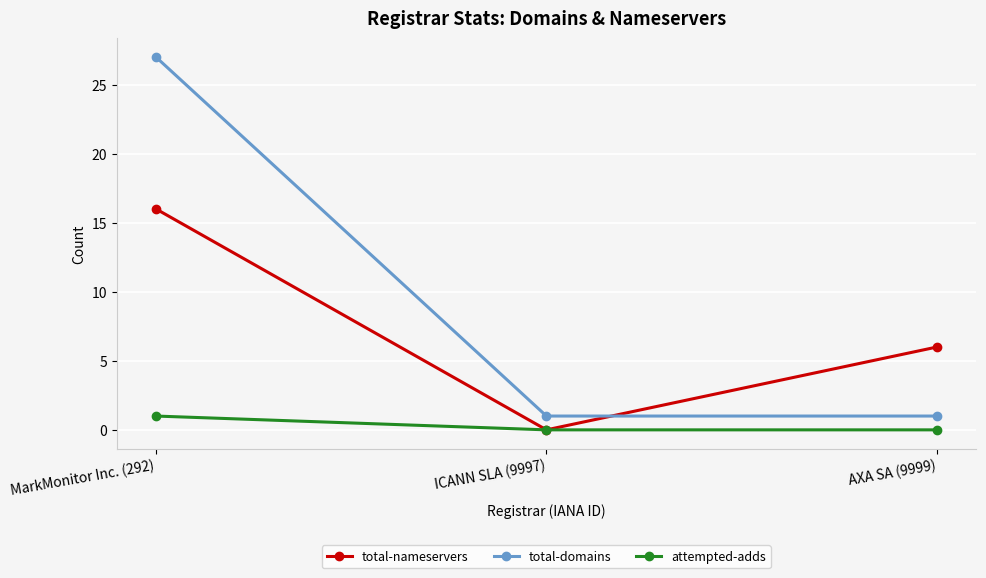

Rank the categories by total-nameservers value from lowest to highest.

ICANN SLA (9997), AXA SA (9999), MarkMonitor Inc. (292)